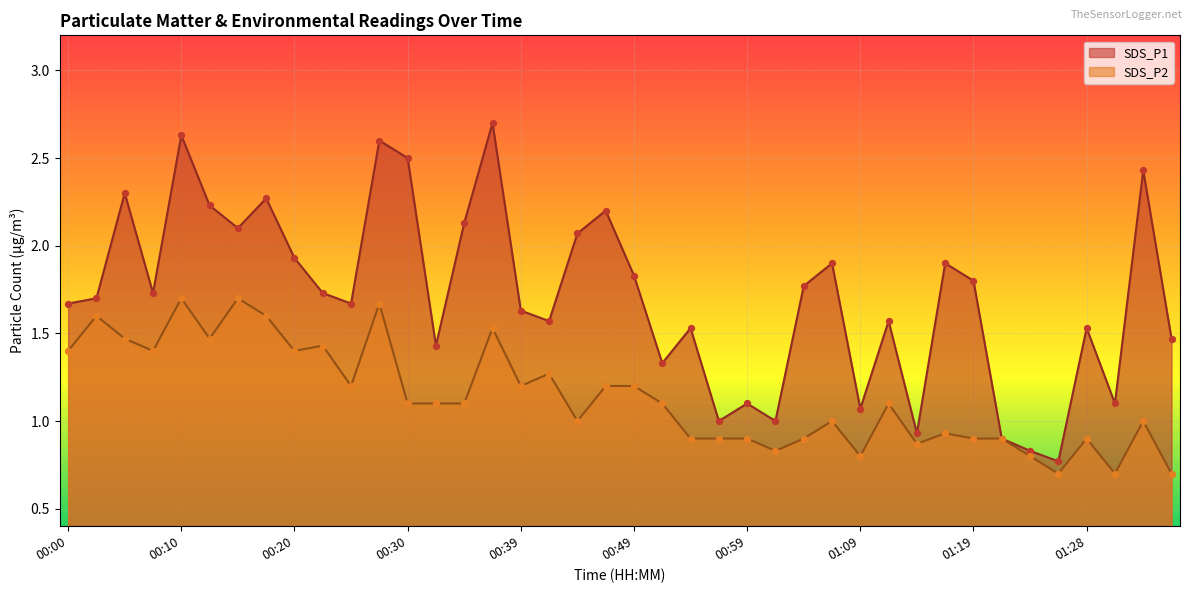

What are all the series names shown in the legend?

SDS_P1, SDS_P2